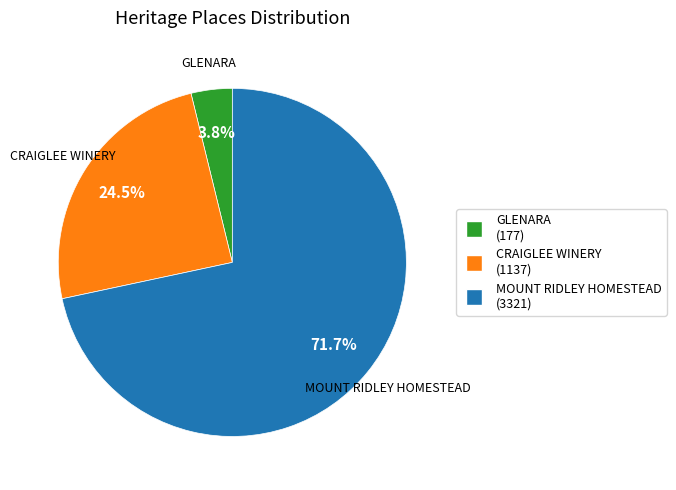

Is it true that CRAIGLEE WINERY is 12% of the pie?

False